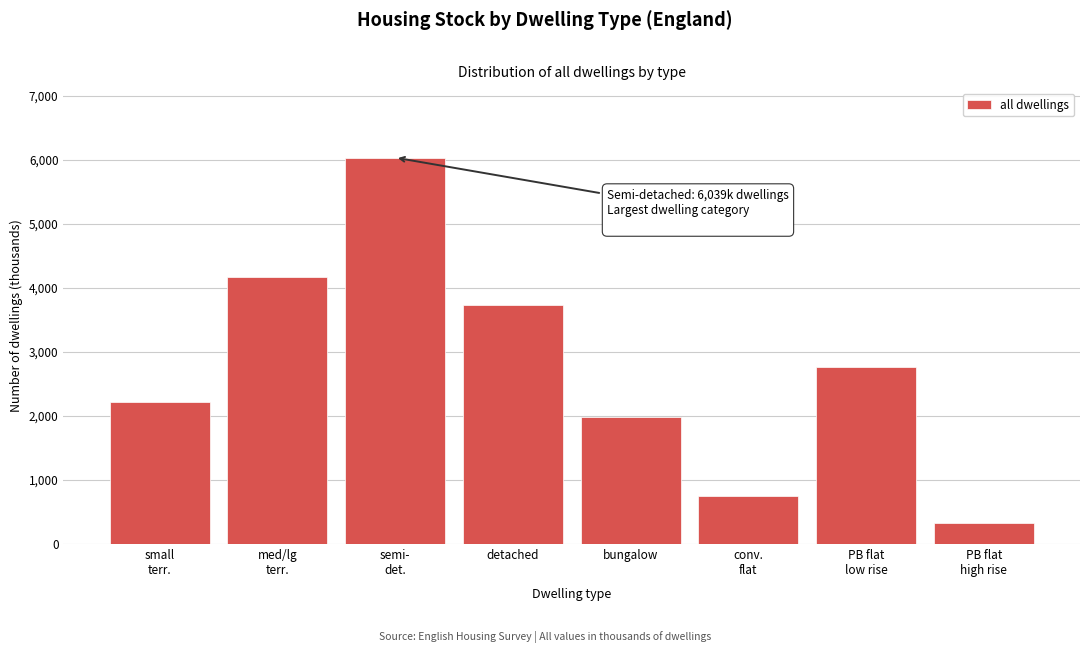

Reading right to left, what are all the values shown in this chart?

322.1	2762.4	744.0	1986.8	3733.9	6038.5	4179.9	2221.3